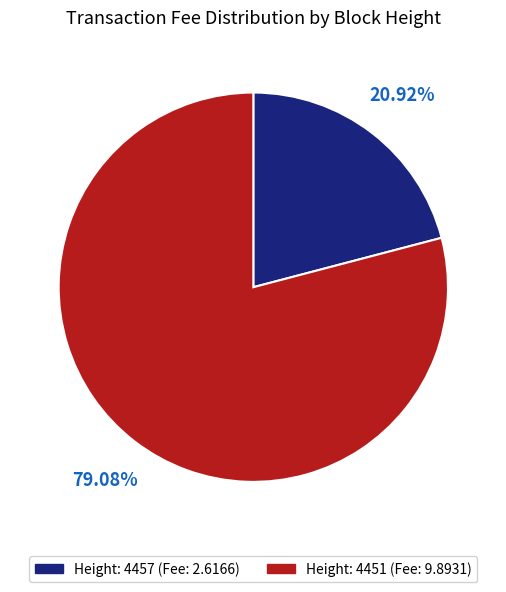

Is there a majority slice in this chart?

Yes